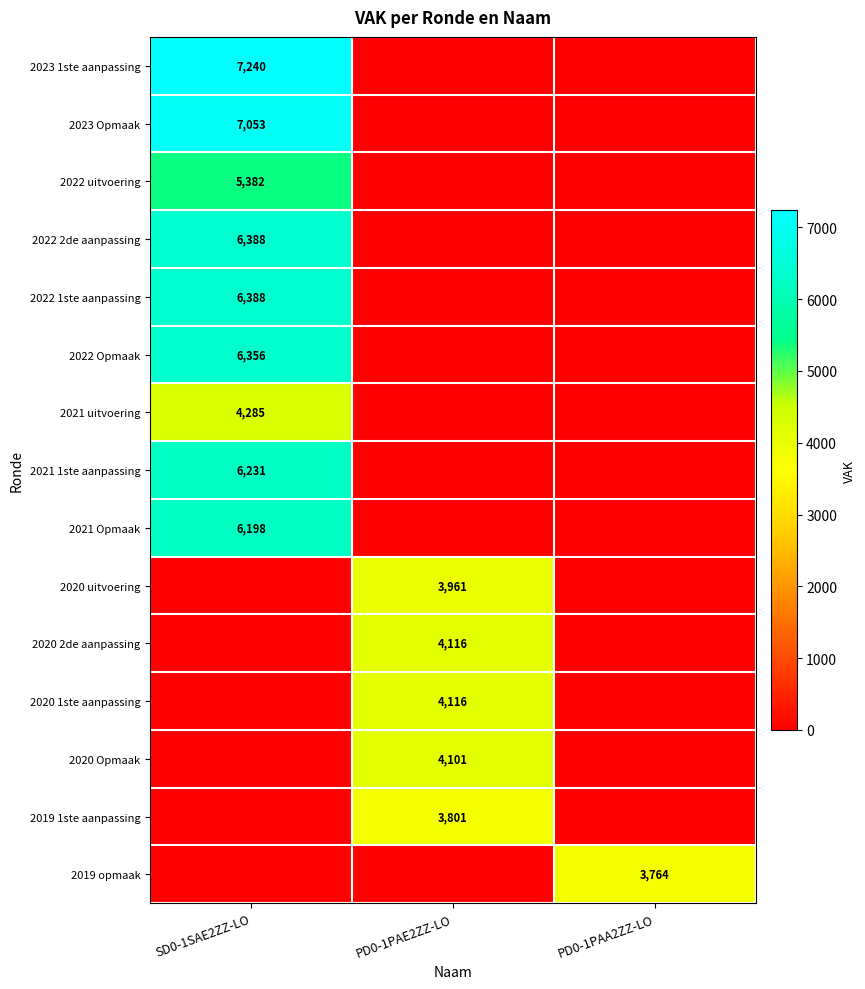

The value of 2020 1ste aanpassing at PD0-1PAE2ZZ-LO is 4116. True or false?

True